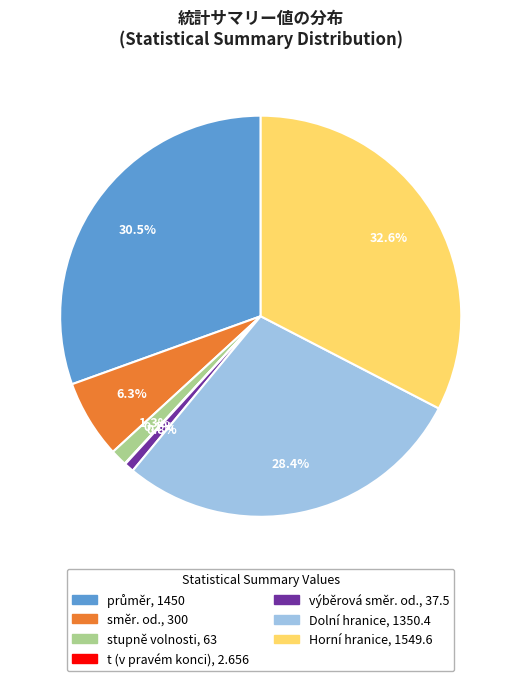

Does Horní hranice represent more than half of the total?

No